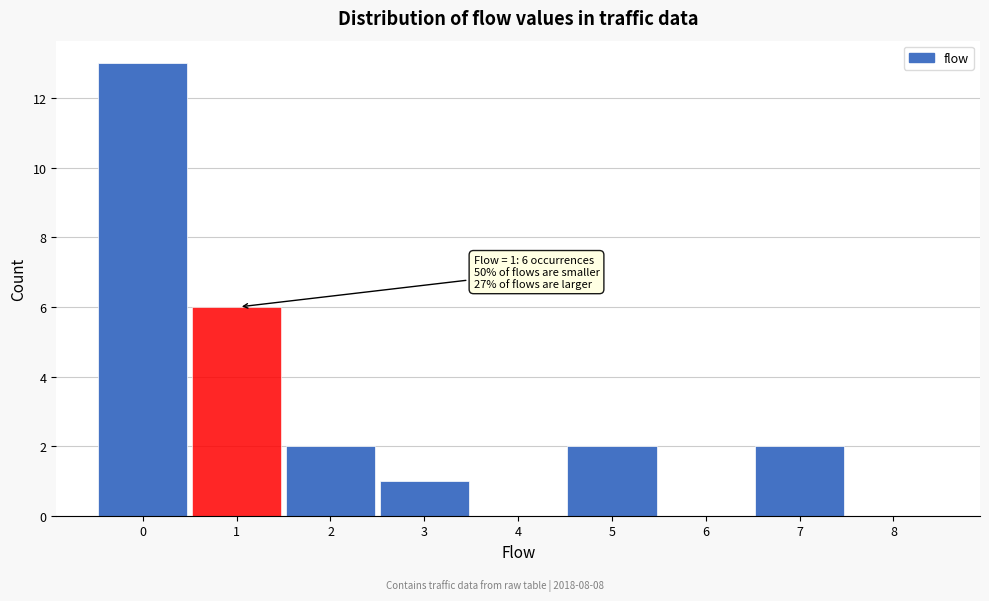

Reading left to right, list all the values displayed in this chart.

0=13	1=6	2=2	3=1	4=0	5=2	6=0	7=2	8=0